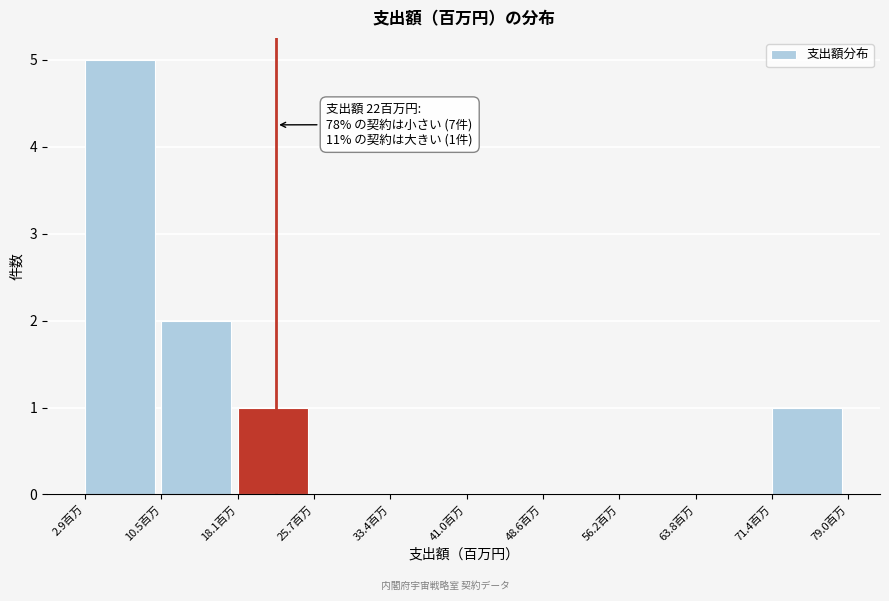

Over which range of the x-axis is the bar tallest?

3 to 11